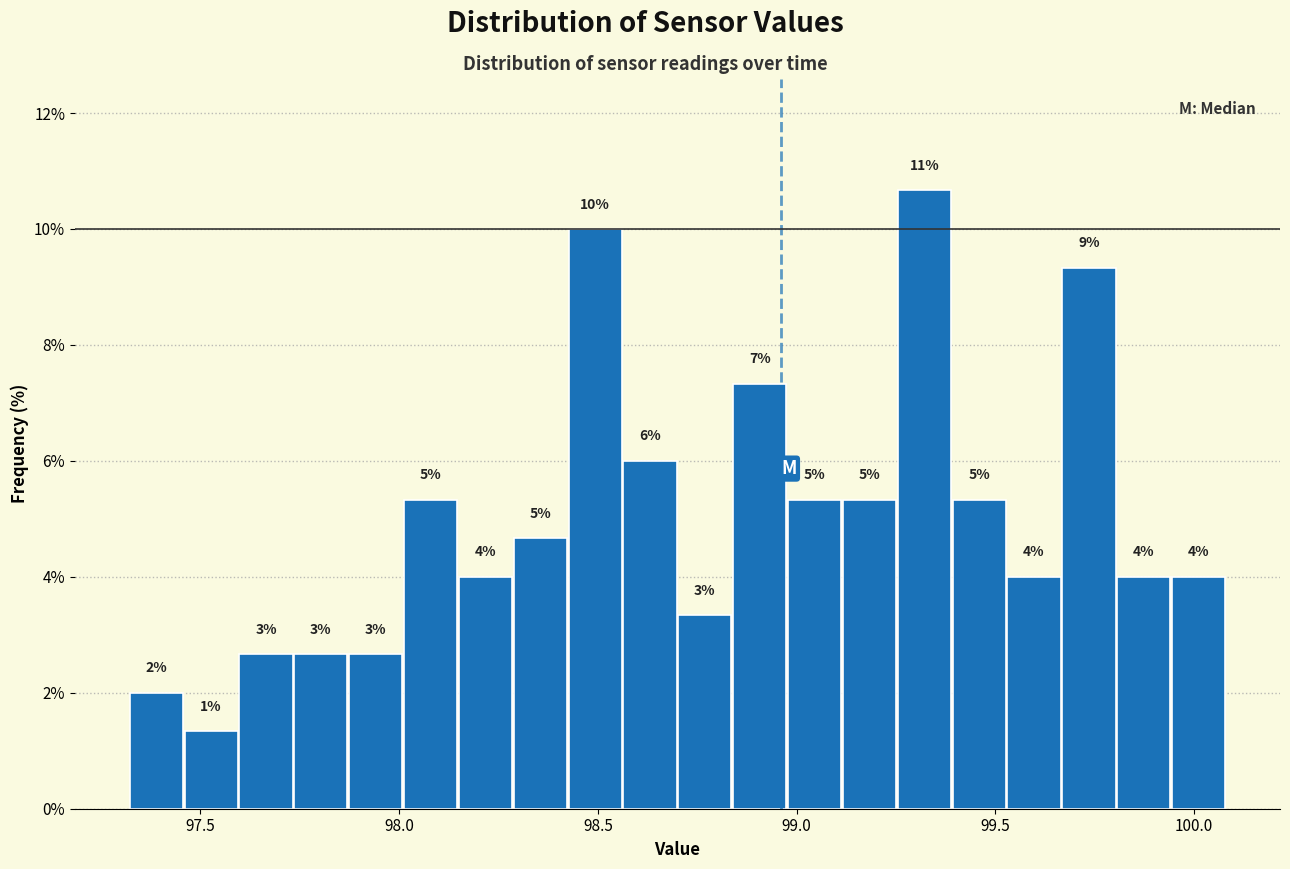

Around what value on the x-axis is the tallest bar? Give the approximate position of its centre, as read against the axis.

99.30